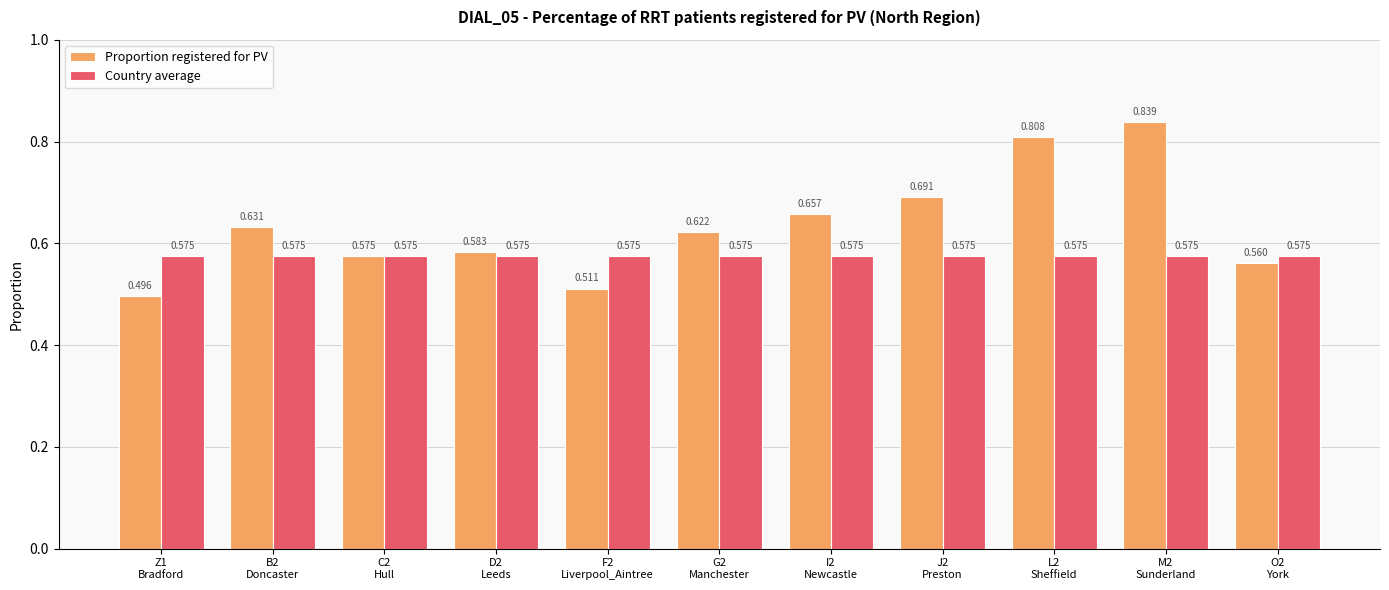

Which series has the widest spread of values?

Proportion registered for PV